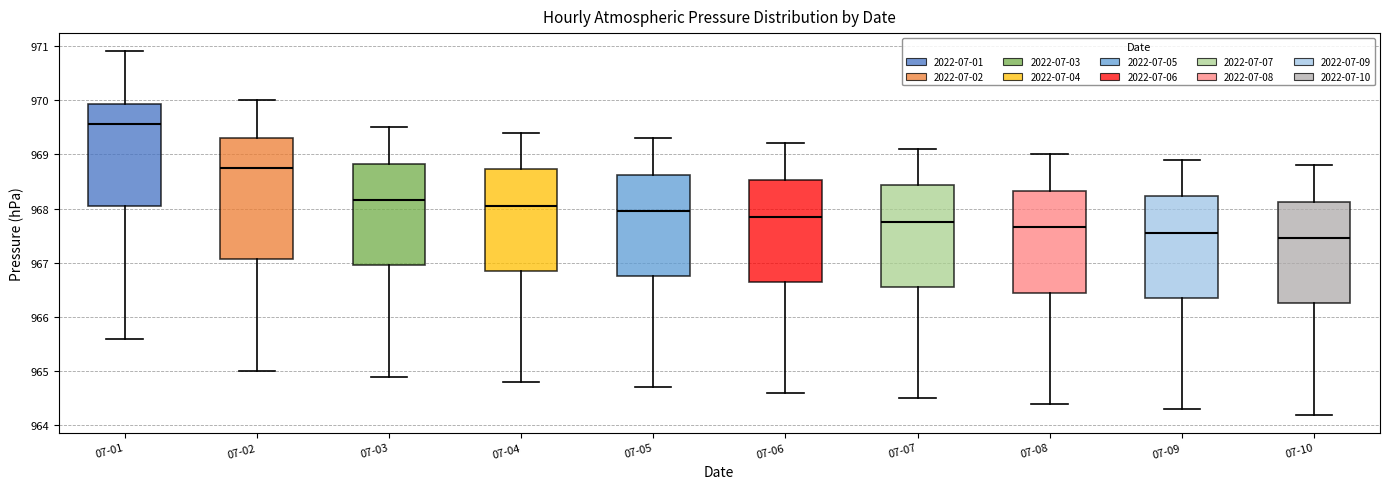

Where does the lower whisker of the box for 07-10 end on the y-axis? The values are not printed on the chart, so give them approximately, as read against the axis.

964.2